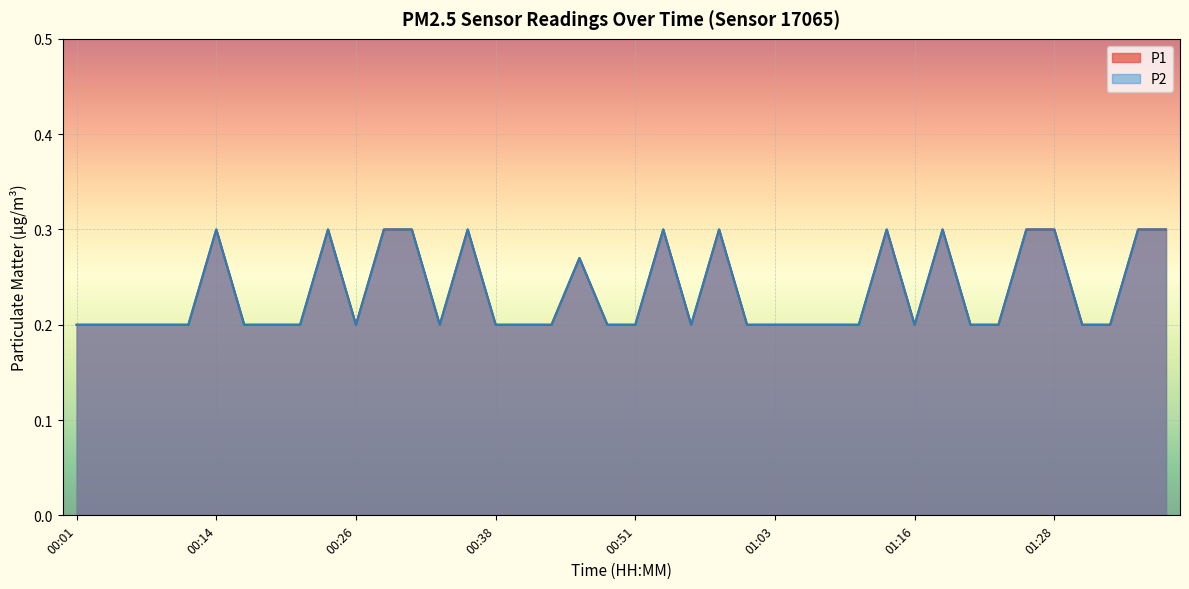

What is the label of the 11th point from the left?

00:26